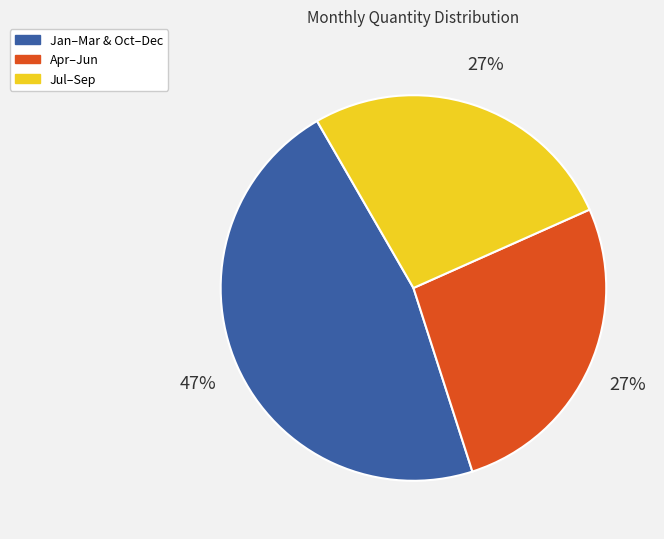

To the nearest percent, what is the average slice percentage?

33%